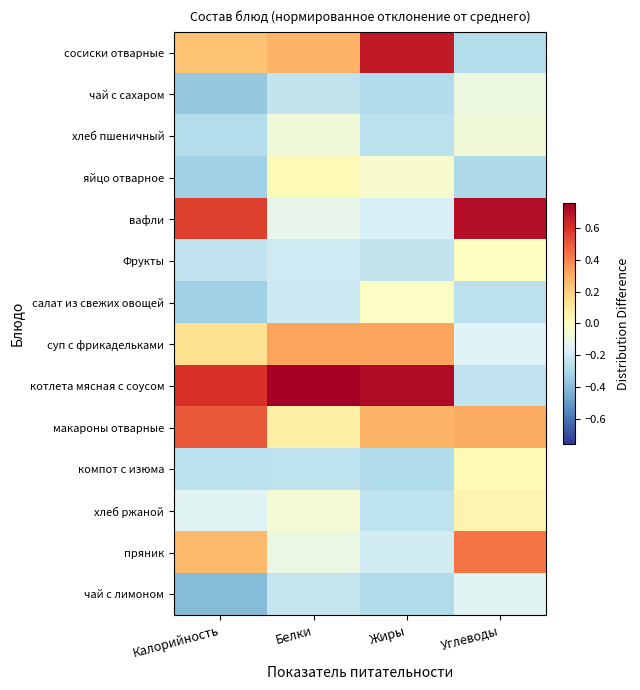

Reading right to left, transcribe all the data shown in this chart.

сосиски отварные: Углеводы=-0.3	Жиры=0.7	Белки=0.3	Калорийность=0.2
чай с сахаром: Углеводы=-0.1	Жиры=-0.3	Белки=-0.2	Калорийность=-0.4
хлеб пшеничный: Углеводы=-0.1	Жиры=-0.3	Белки=-0.1	Калорийность=-0.3
яйцо отварное: Углеводы=-0.3	Жиры=-0.0	Белки=0.0	Калорийность=-0.3
вафли: Углеводы=0.7	Жиры=-0.2	Белки=-0.1	Калорийность=0.6
Фрукты: Углеводы=-0.0	Жиры=-0.2	Белки=-0.2	Калорийность=-0.2
салат из свежих овощей: Углеводы=-0.3	Жиры=-0.0	Белки=-0.2	Калорийность=-0.3
суп с фрикадельками: Углеводы=-0.2	Жиры=0.3	Белки=0.3	Калорийность=0.1
котлета мясная с соусом: Углеводы=-0.2	Жиры=0.7	Белки=0.8	Калорийность=0.6
макароны отварные: Углеводы=0.3	Жиры=0.3	Белки=0.1	Калорийность=0.5
компот с изюма: Углеводы=0.0	Жиры=-0.3	Белки=-0.2	Калорийность=-0.3
хлеб ржаной: Углеводы=0.1	Жиры=-0.2	Белки=-0.1	Калорийность=-0.1
пряник: Углеводы=0.4	Жиры=-0.2	Белки=-0.1	Калорийность=0.3
чай с лимоном: Углеводы=-0.1	Жиры=-0.3	Белки=-0.2	Калорийность=-0.4